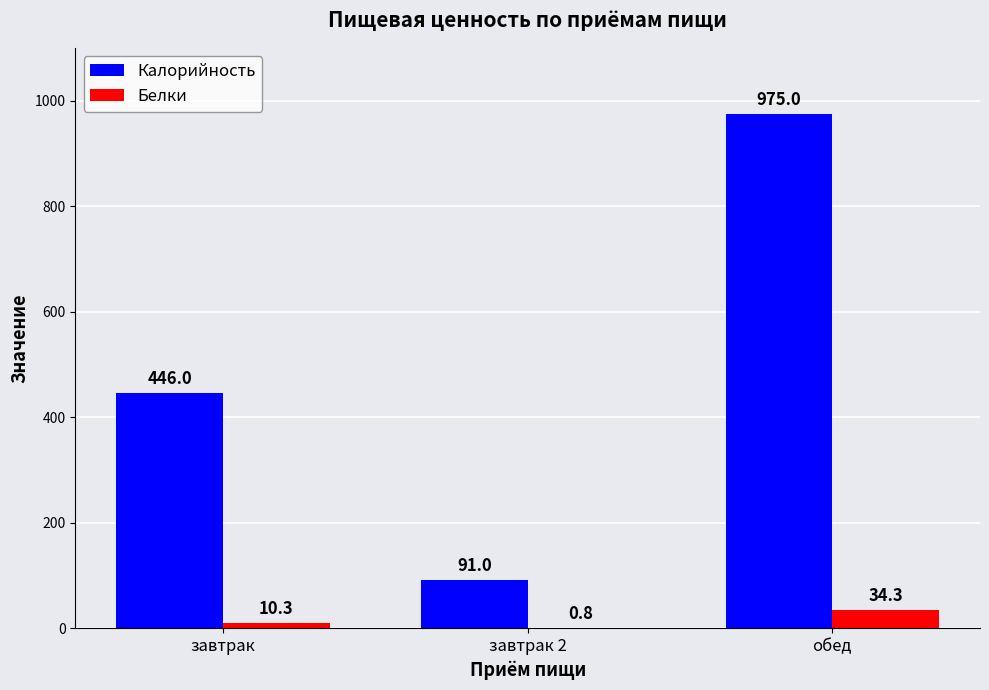

How many groups of bars are there?

3